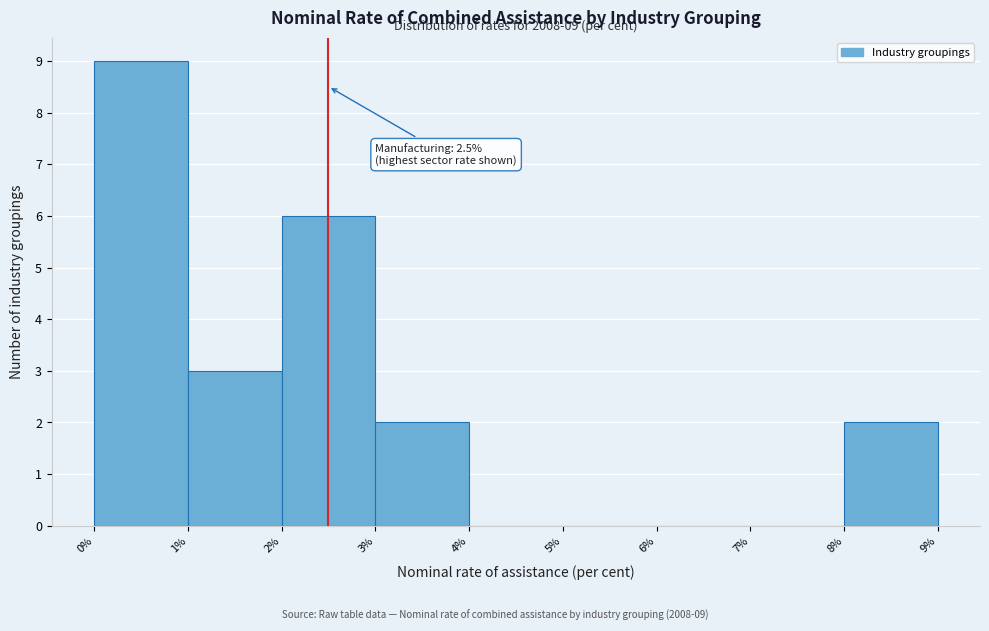

Which range on the x-axis has the tallest bar?

0% to 1%